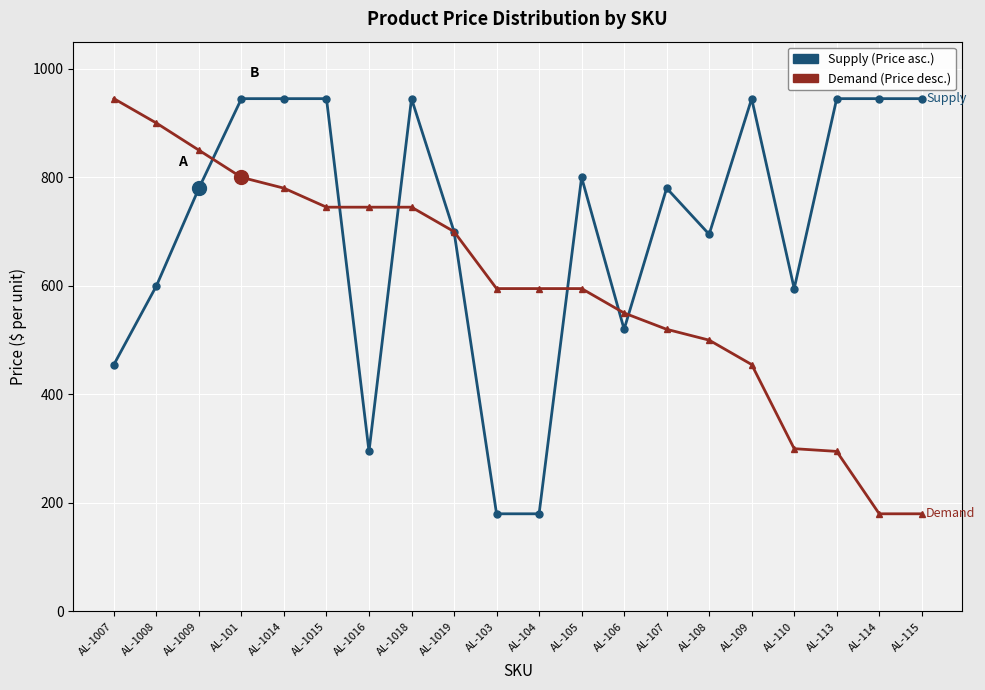

How many lines are shown in the chart?

2